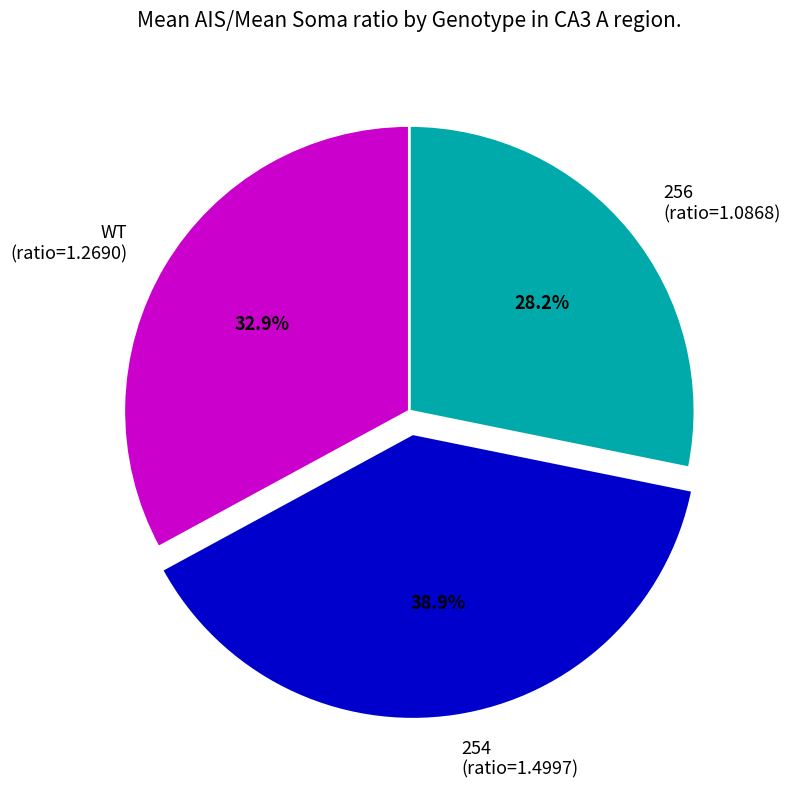

Which has a higher value, 254 (ratio=1.4997) or 256 (ratio=1.0868)?

254 (ratio=1.4997)